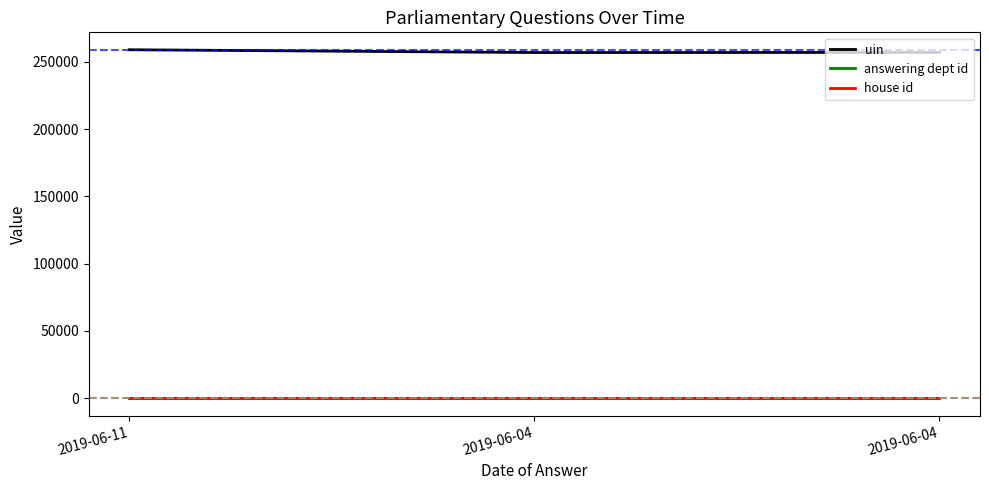

Rank the series by their maximum value, from highest to lowest.

uin, answering dept id, house id